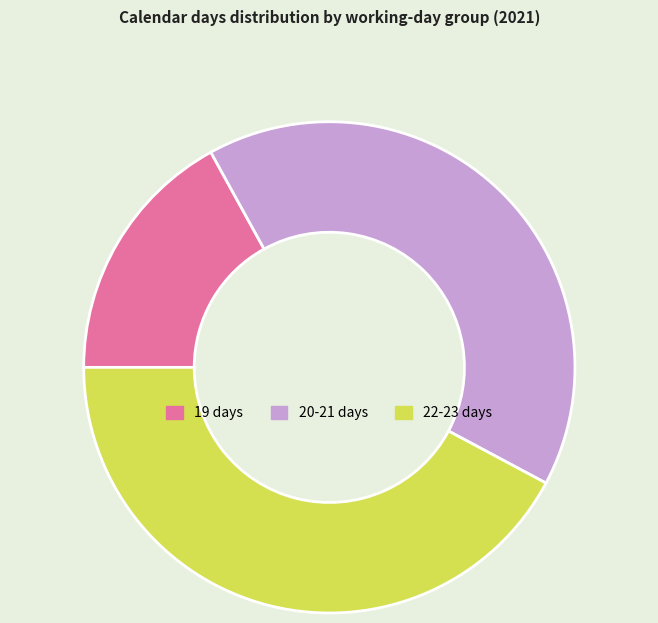

Is there any slice that represents more than half of the pie?

No